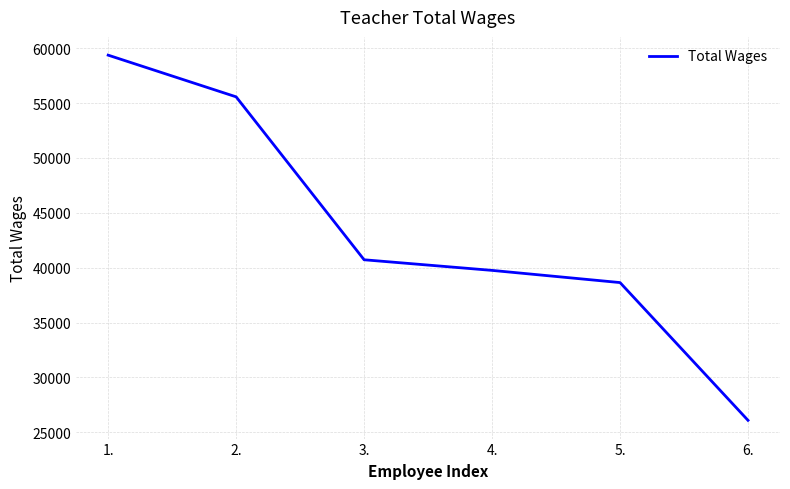

Is this an area chart (filled region under the line)?

No